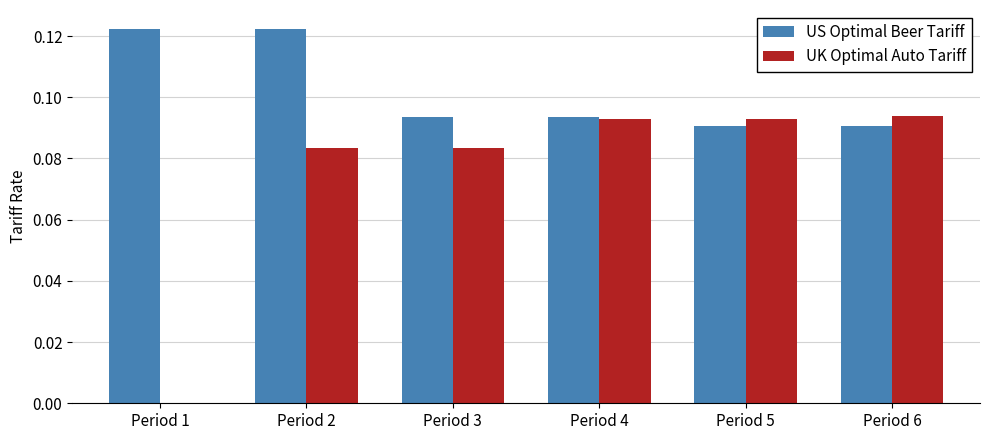

How many data points does each series have?

6